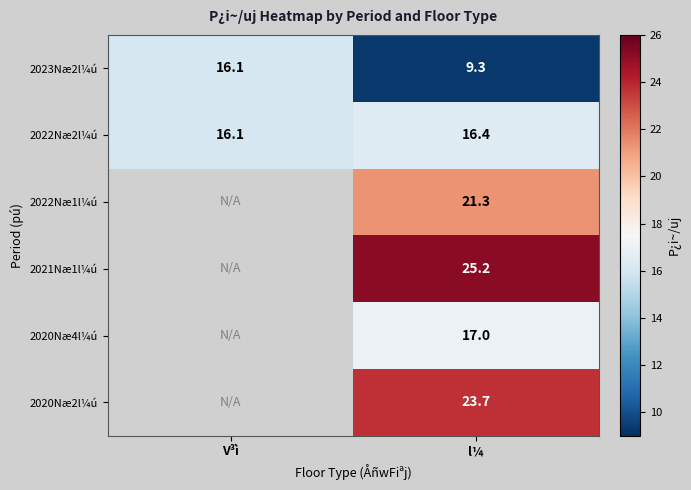

At which category does the chart reach its peak across all series?

l¼